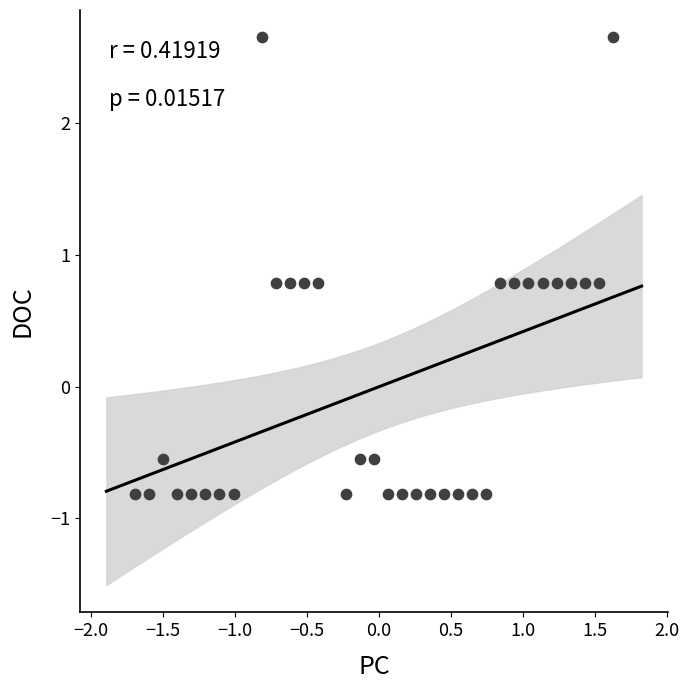

What is the range of Y values (max minus min)?

3.5